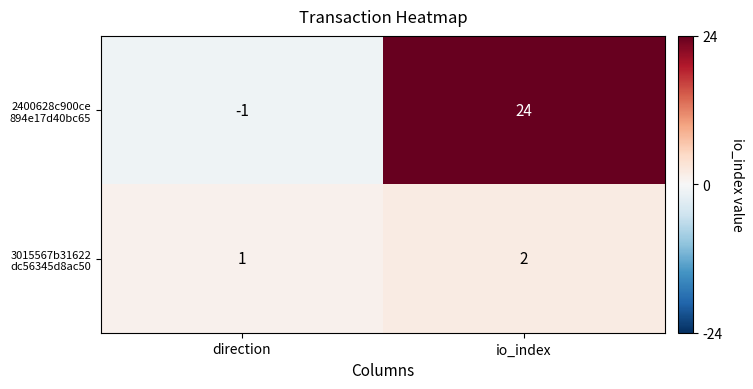

What is the spread (max minus min) of values at io_index?

22